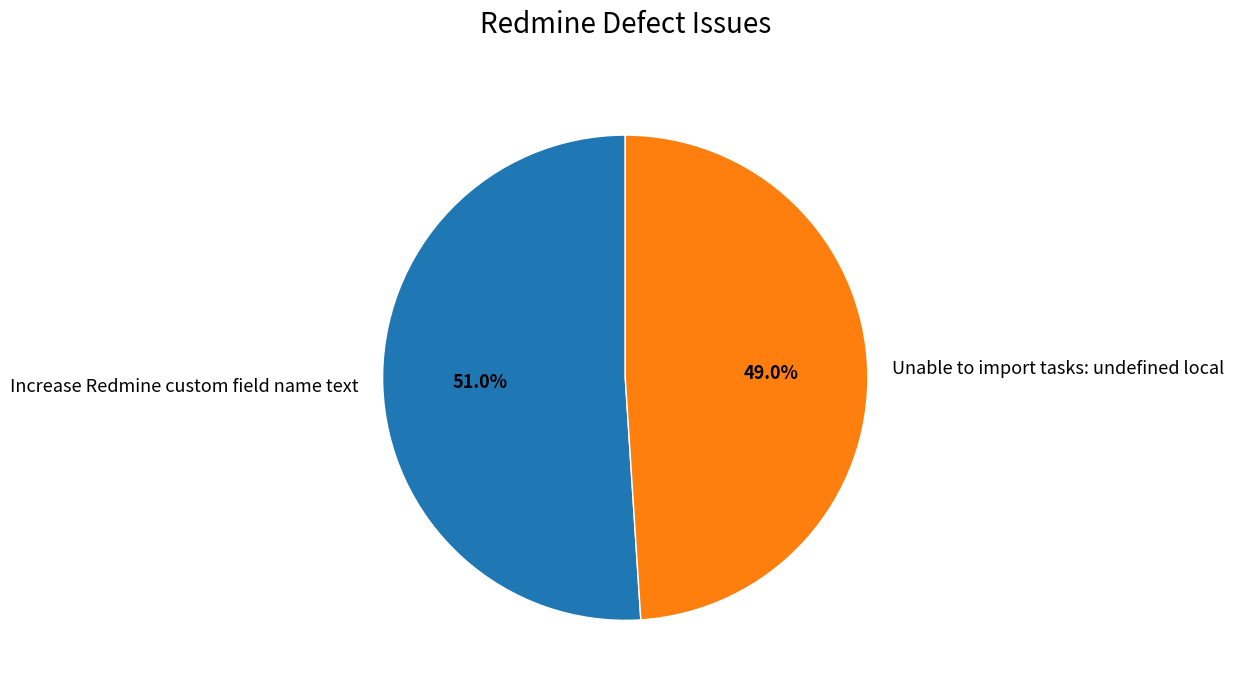

Approximately how many times larger is the value at Increase Redmine custom field name text compared to Unable to import tasks: undefined local?

1.0